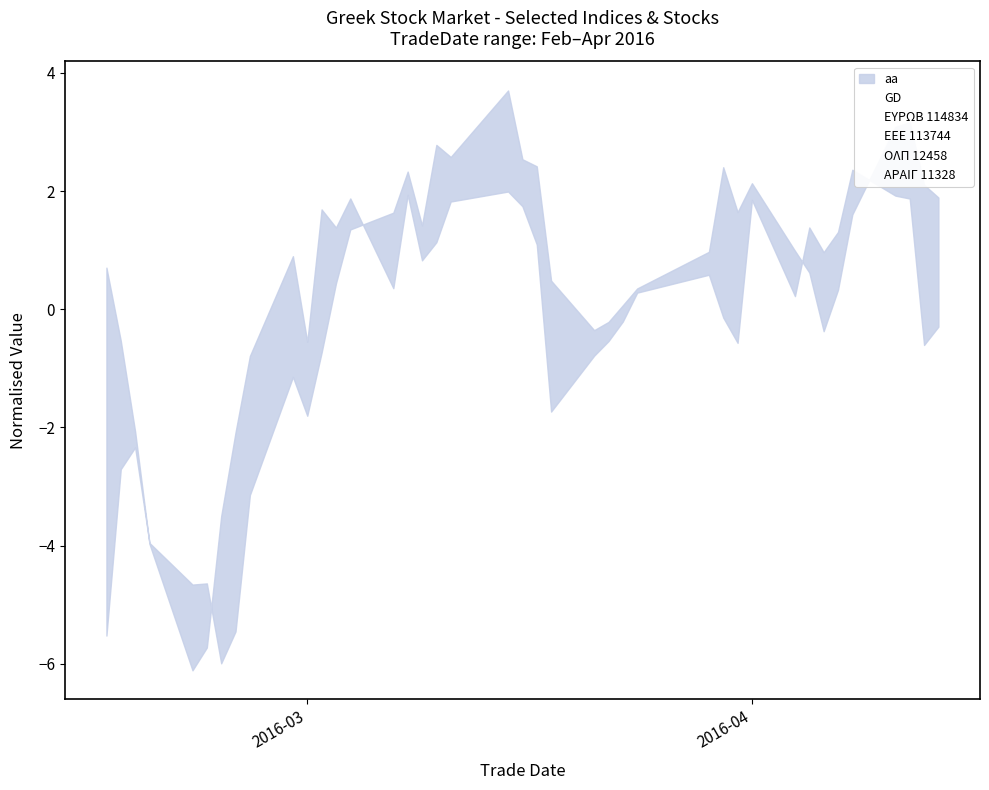

Which series has the largest total across all categories?

aa